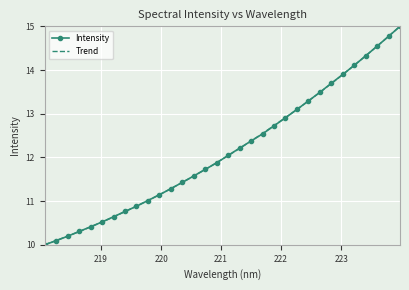

What is the minimum value shown in the chart?

10.0